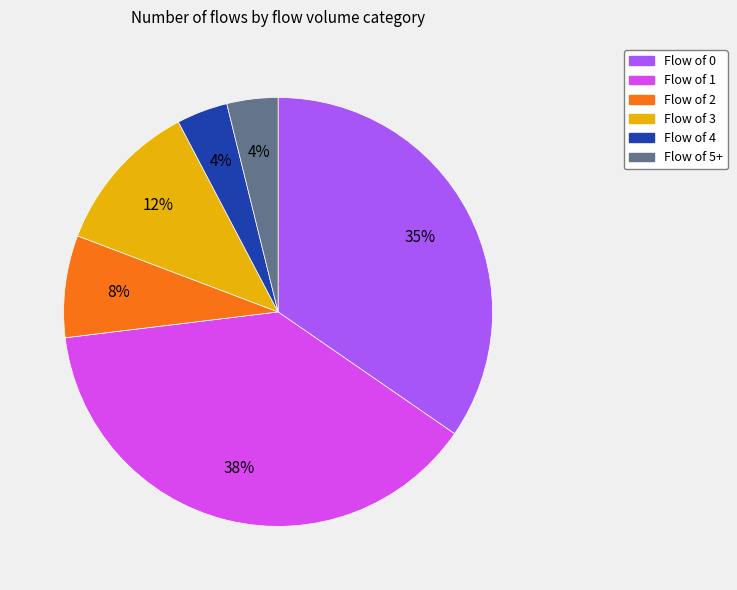

To the nearest percent, what is the average slice percentage?

17%